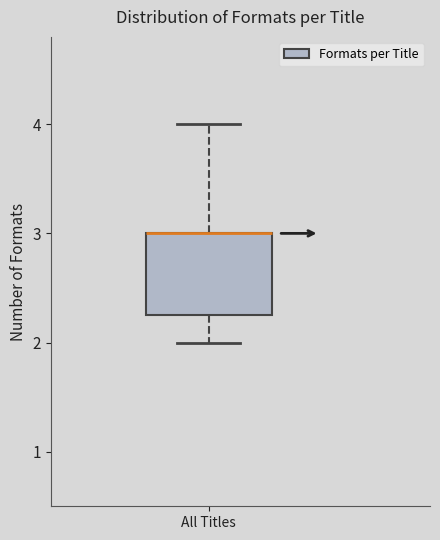

Transcribe this box plot: give where the median line is, the range the box spans, and where the two whiskers end, as read against the y-axis. The values are not printed on the chart, so give them approximately, as read against the axis.

median 3.0 (drawn on the box's upper edge), box 2.3 to 3.0, whiskers 2.0 to 4.0